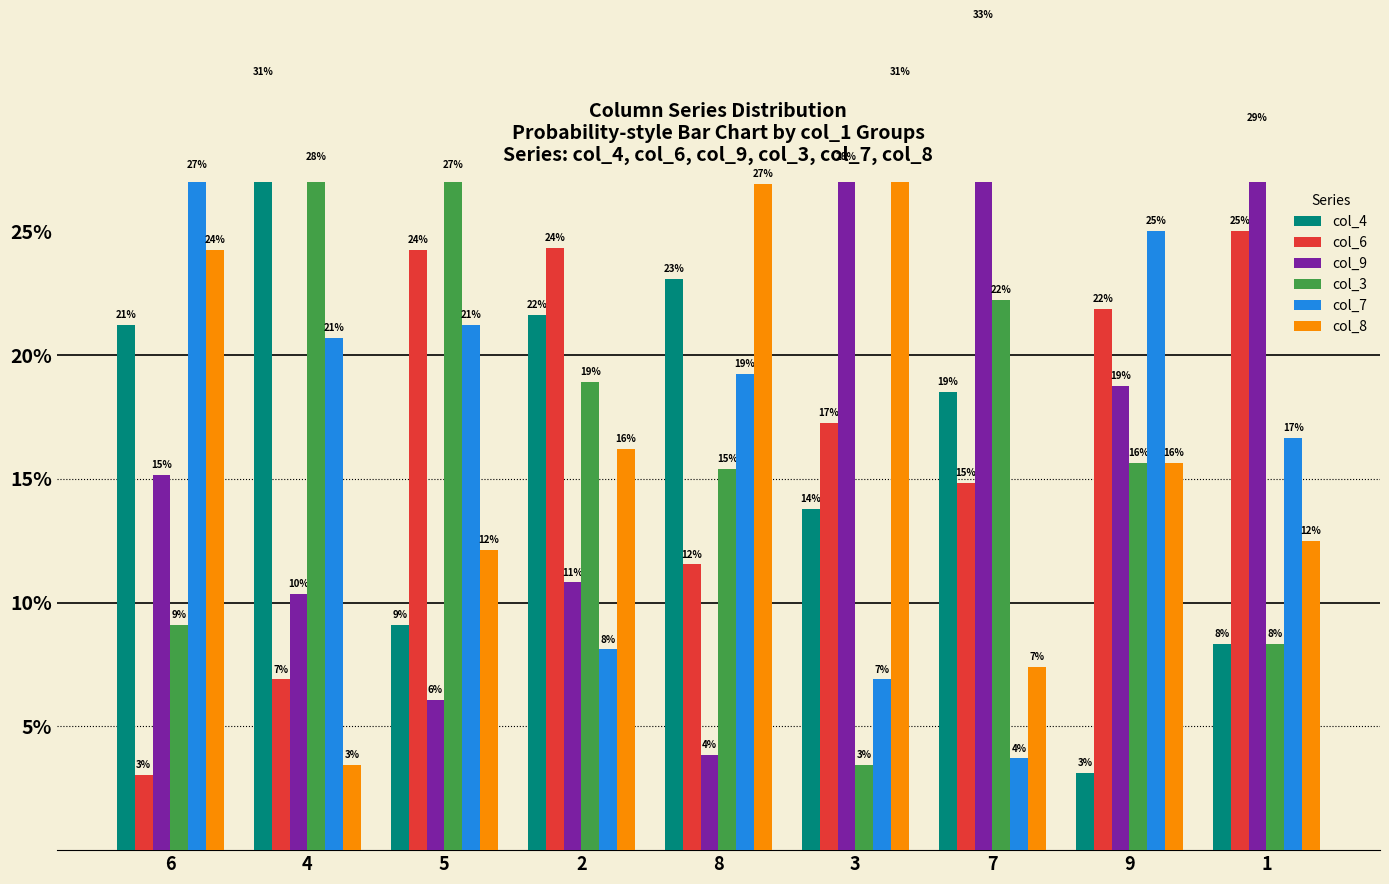

How many data points in col_9 are above 15?

5